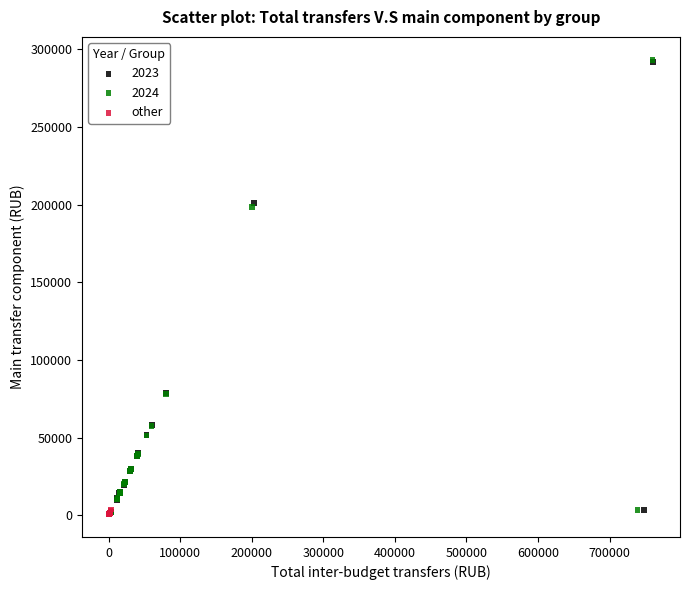

Which series has the largest Y range (max minus min)?

2024